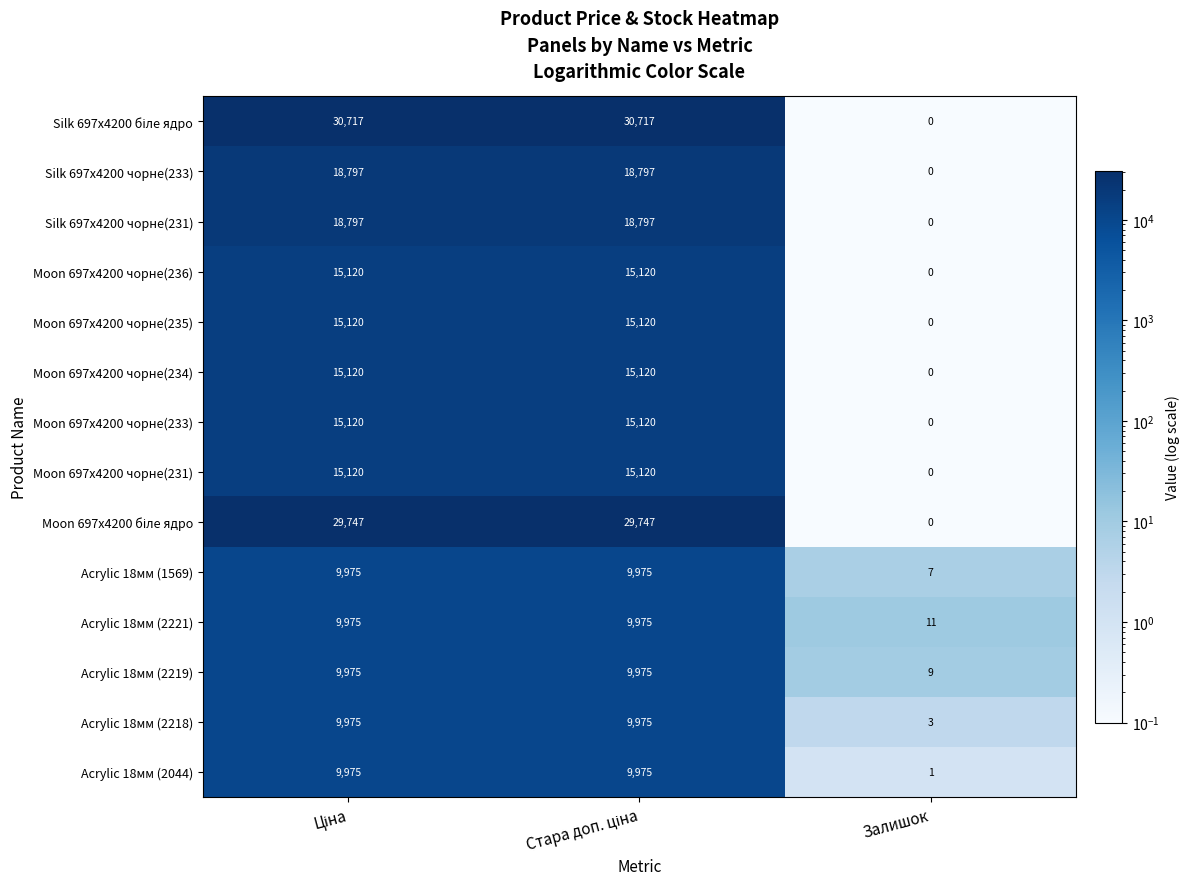

Count the Moon 697x4200 чорне(236) values in the range 0 to 15120.

3